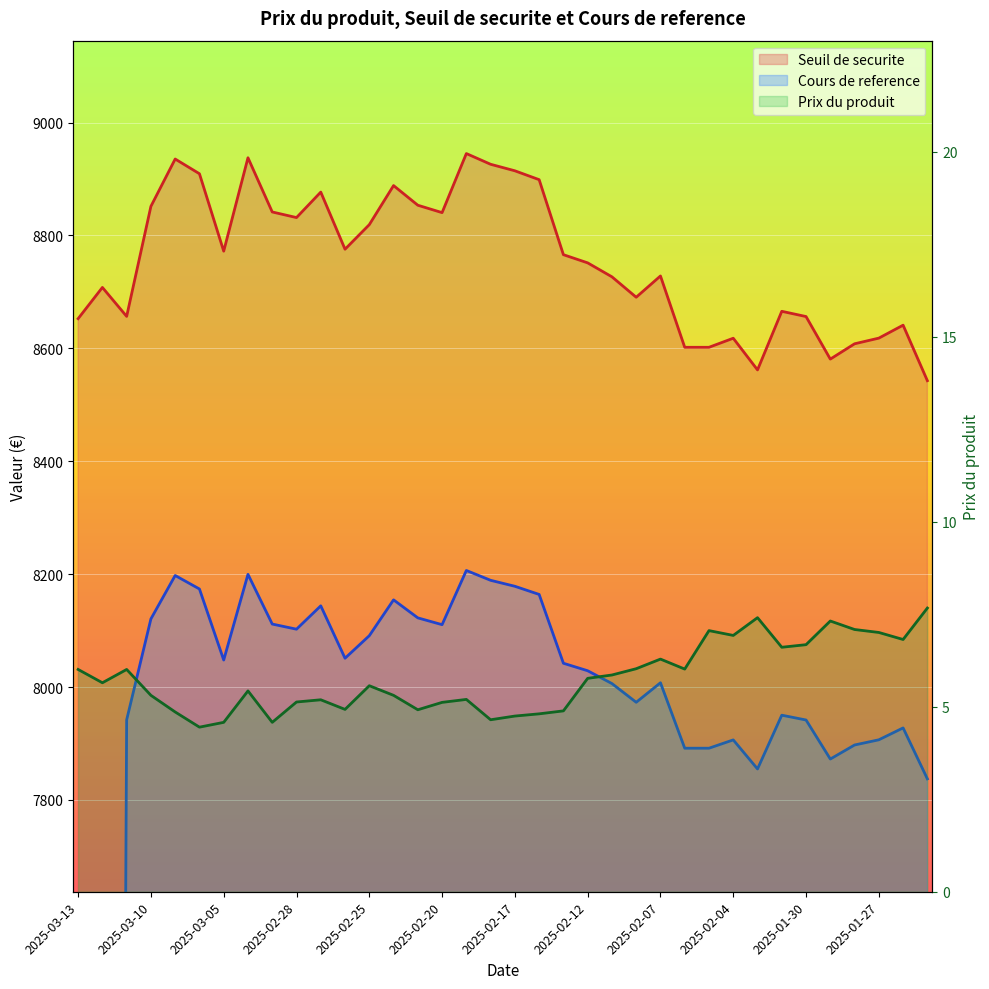

True or false: Cours de reference and Seuil de securite cross at least once.

False